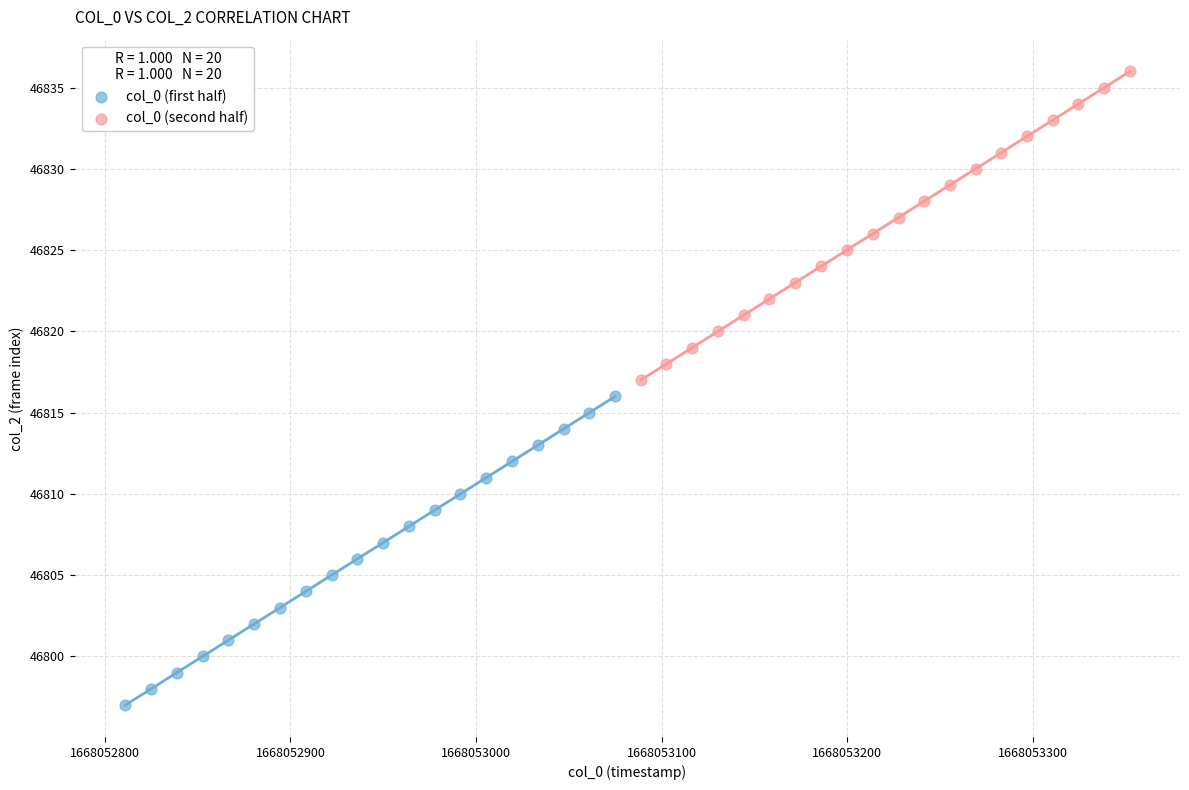

Which series reaches the maximum Y coordinate?

col_0 (second half)